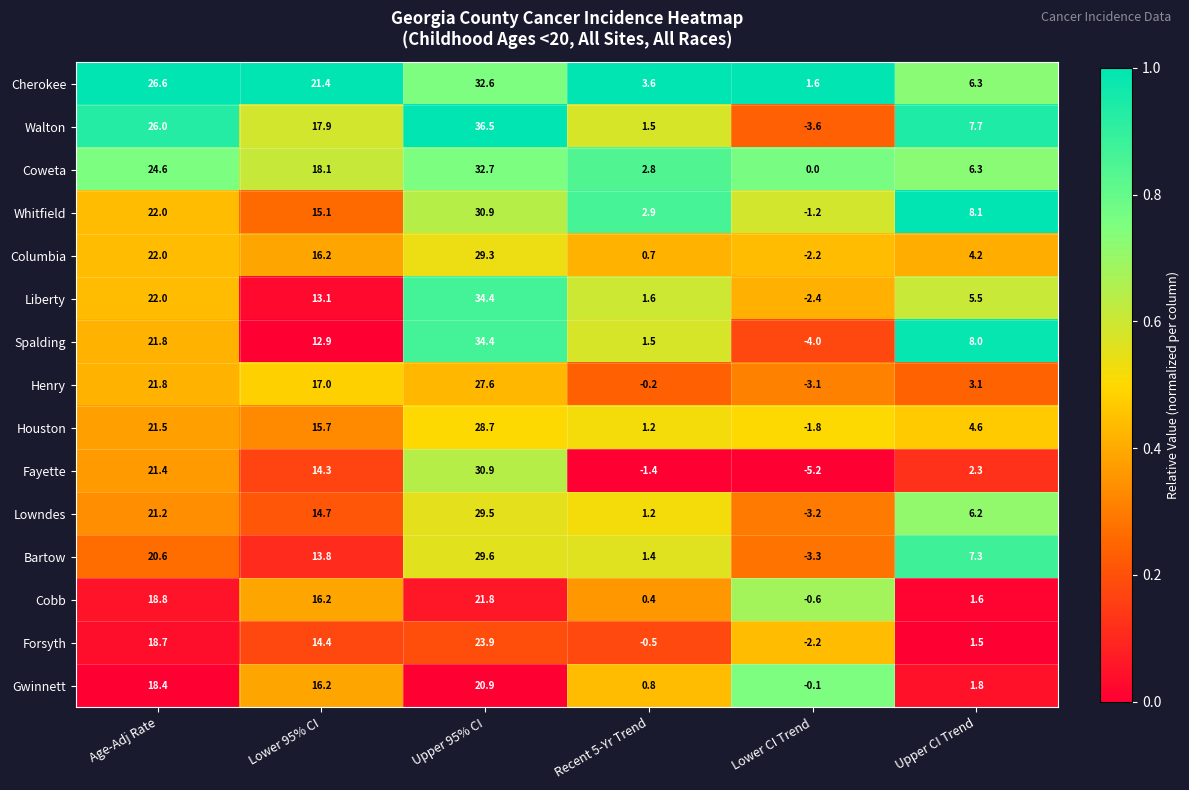

What is the smallest value displayed?

-5.2